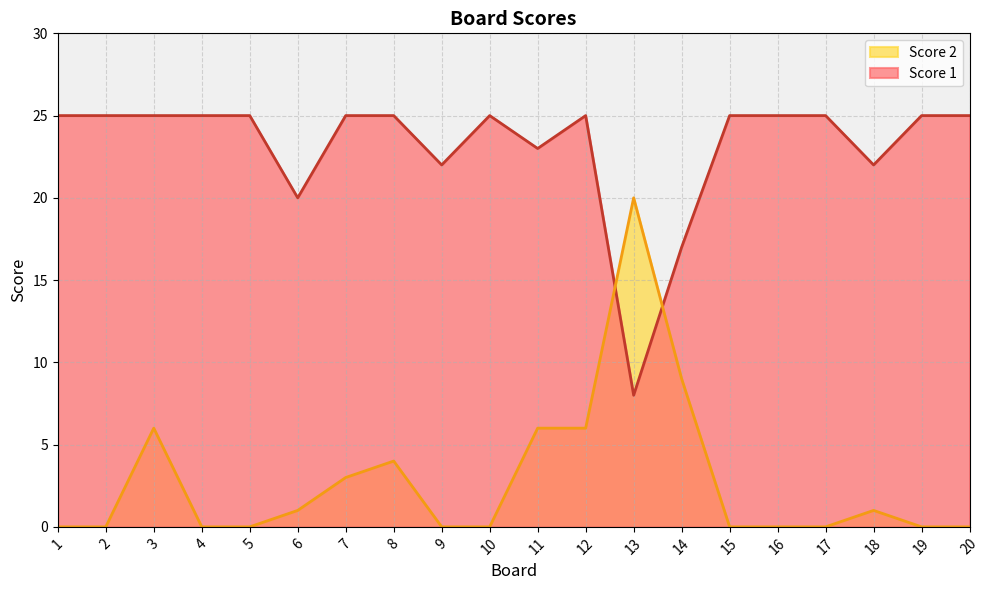

At which category is the sum across all series the highest?

3